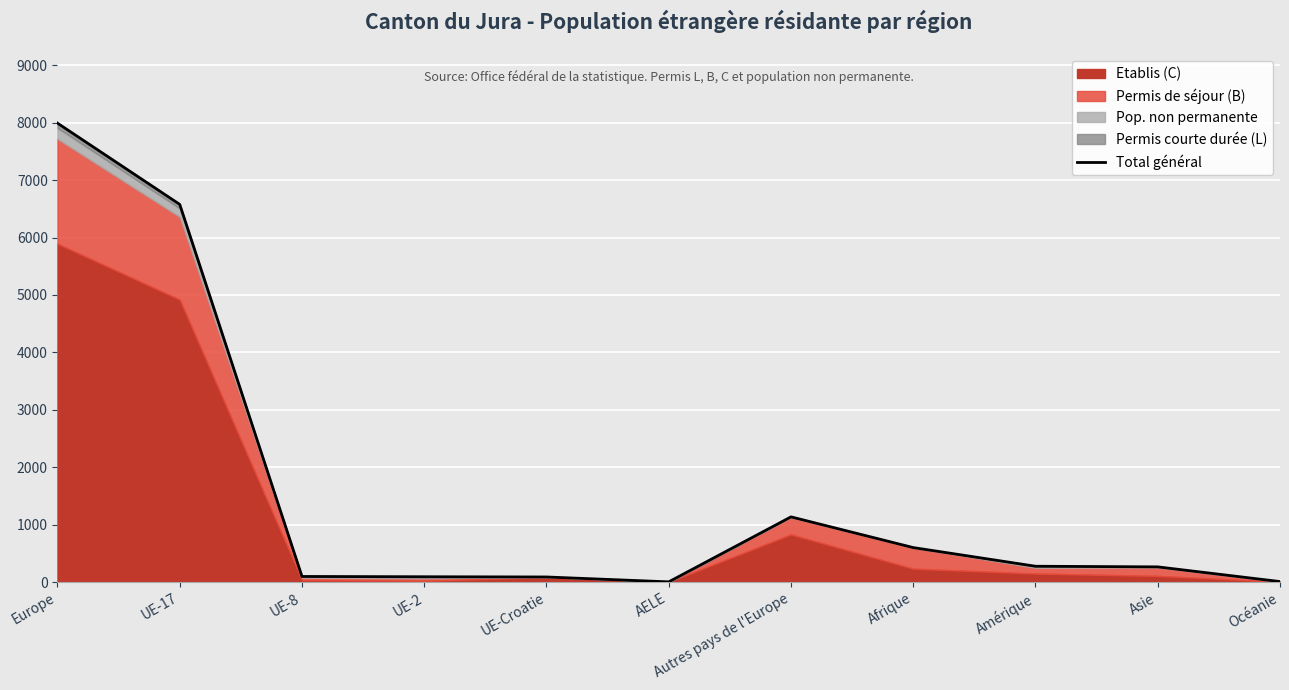

Approximately how many times larger is the value at Europe compared to UE-2?

86.9